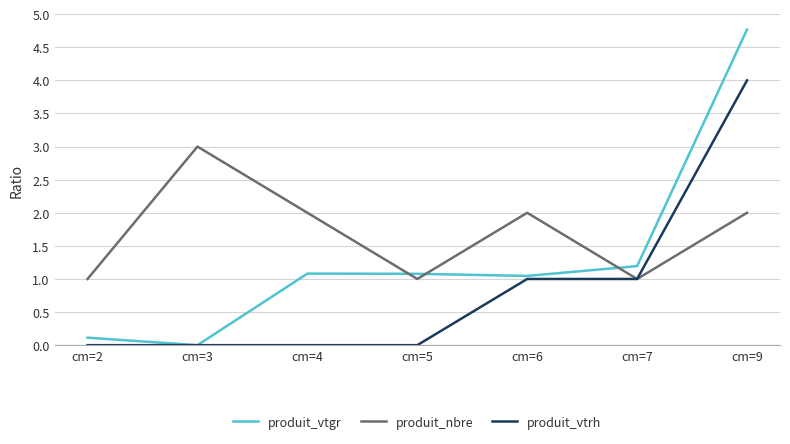

At which label does produit_vtgr reach its peak?

cm=9